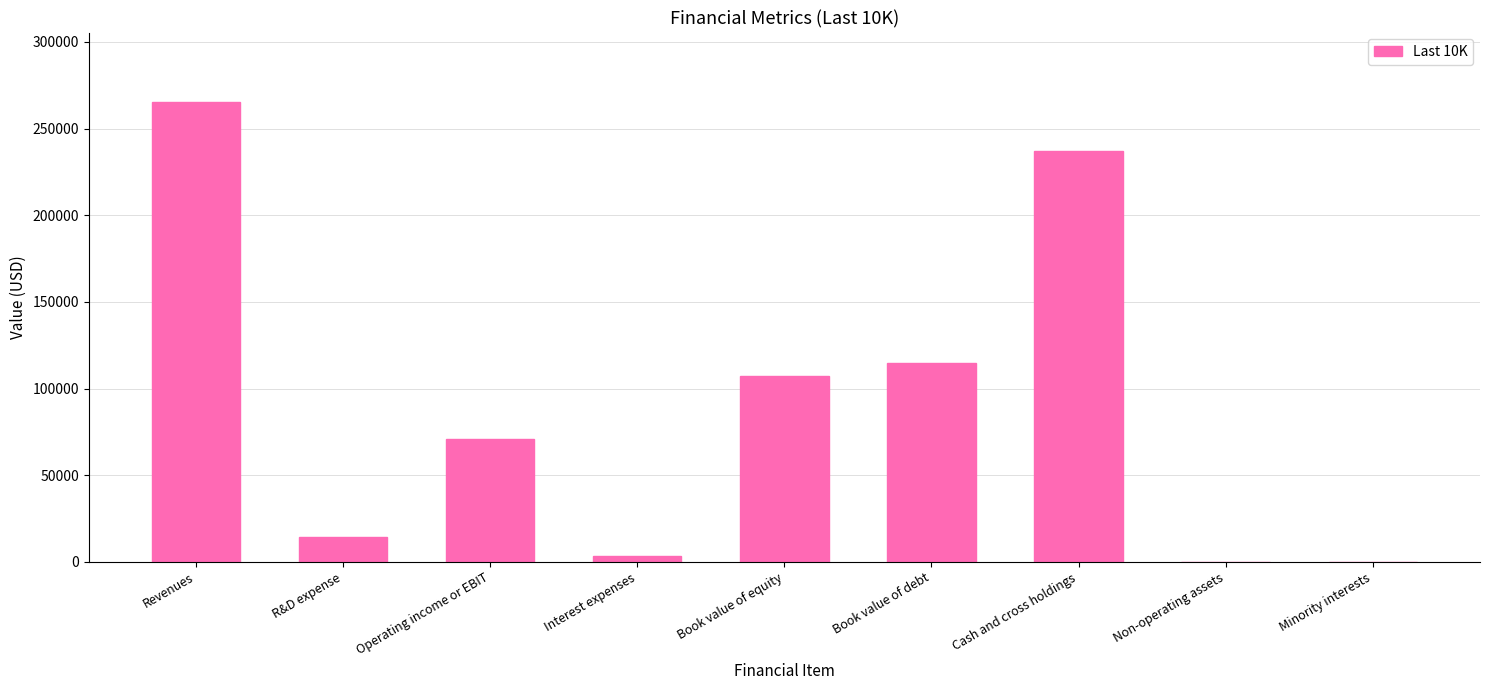

What is the change in value from Operating income or EBIT to Non-operating assets?

-70898